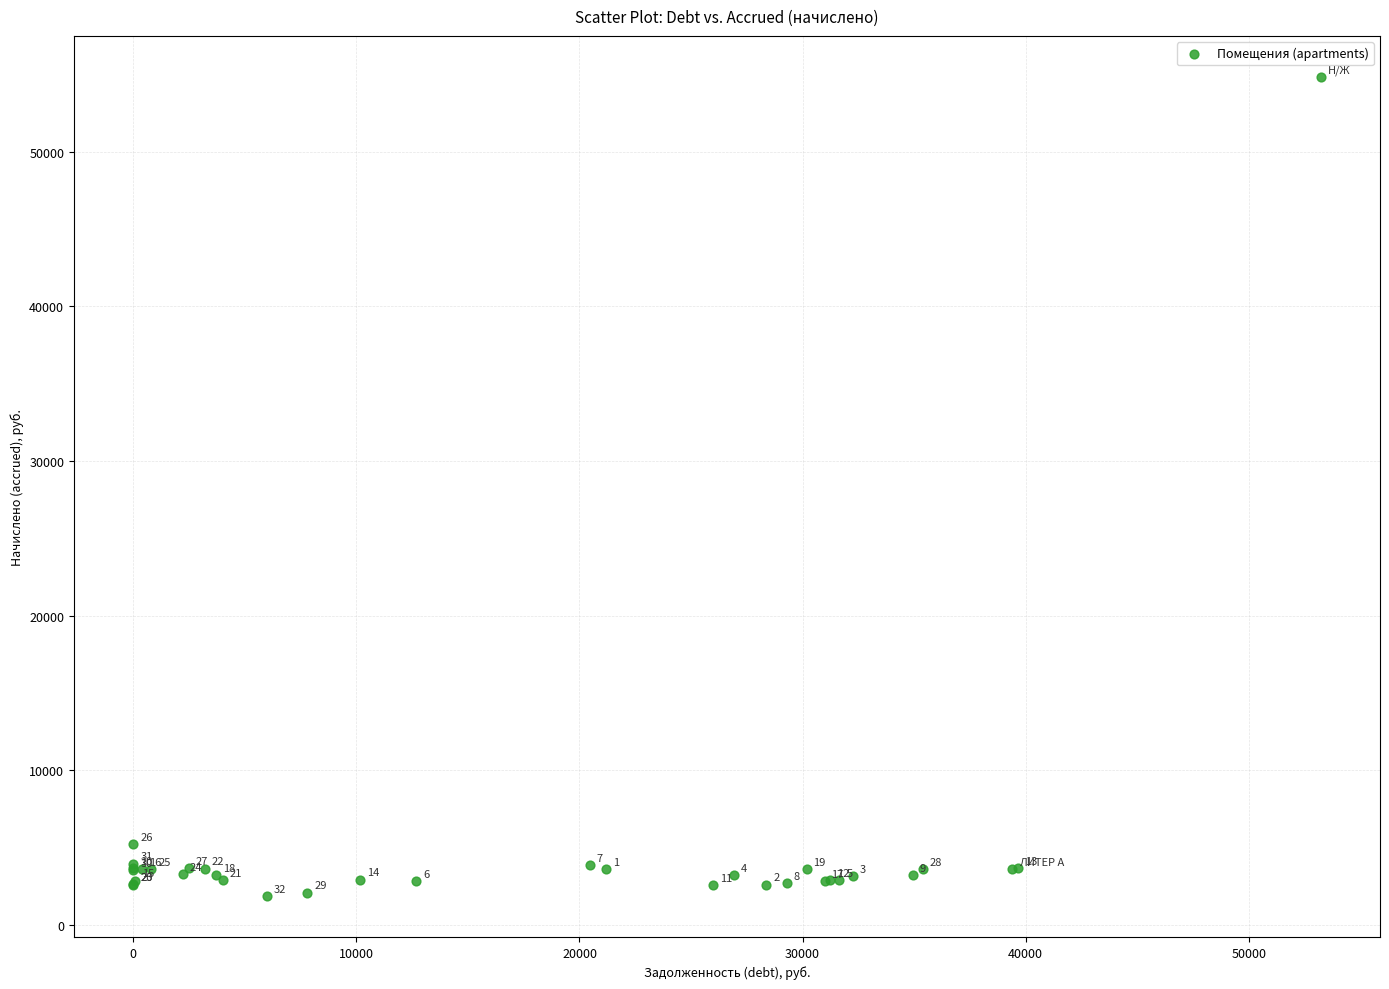

What Y value in the scatter plot is closest to 28354?

5206.1